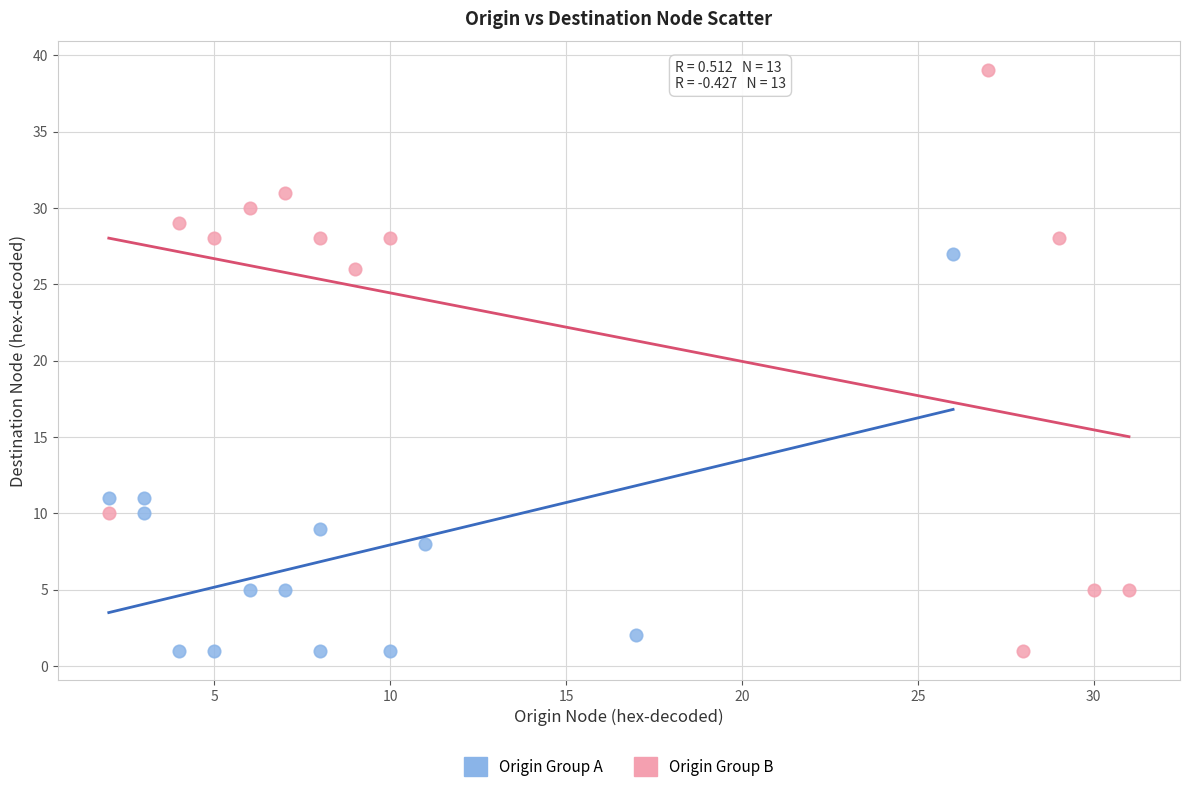

Which series has the widest spread of Y values?

Origin Group B